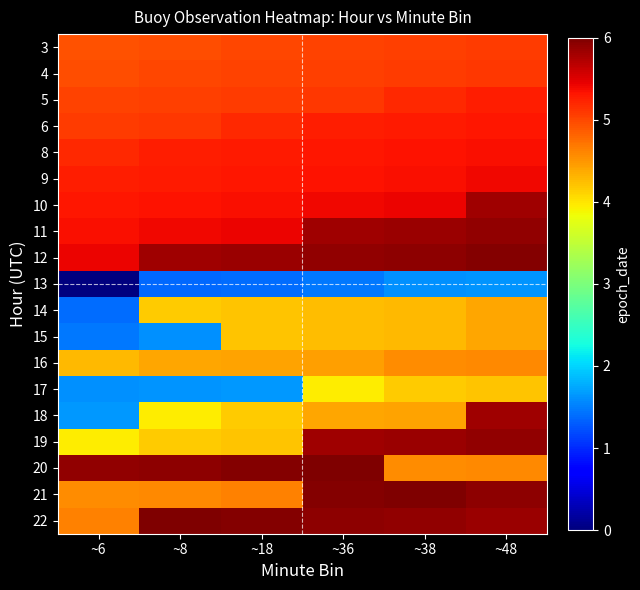

At which category does the chart reach its minimum across all series?

~6